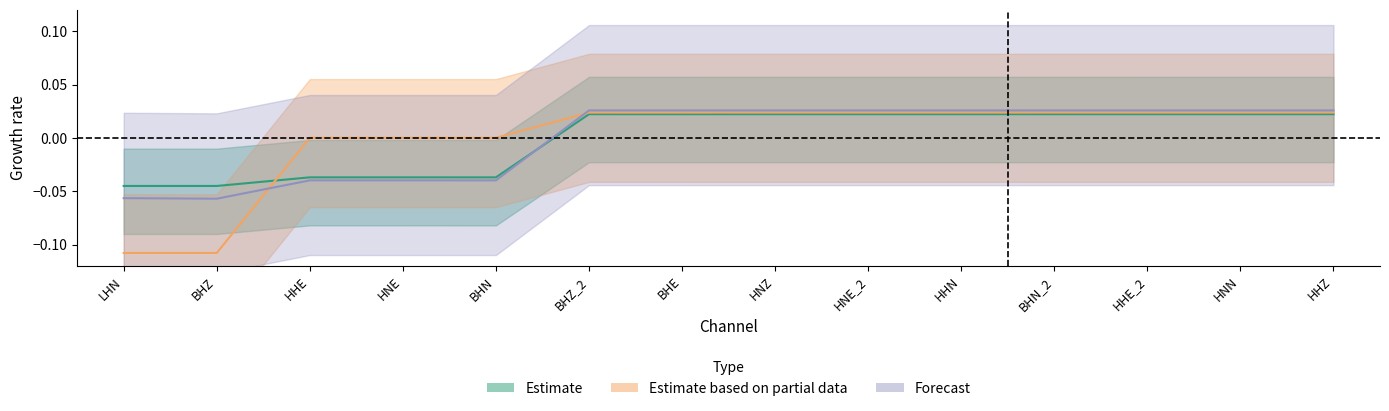

The value of Forecast at BHE is 0.0. True or false?

True